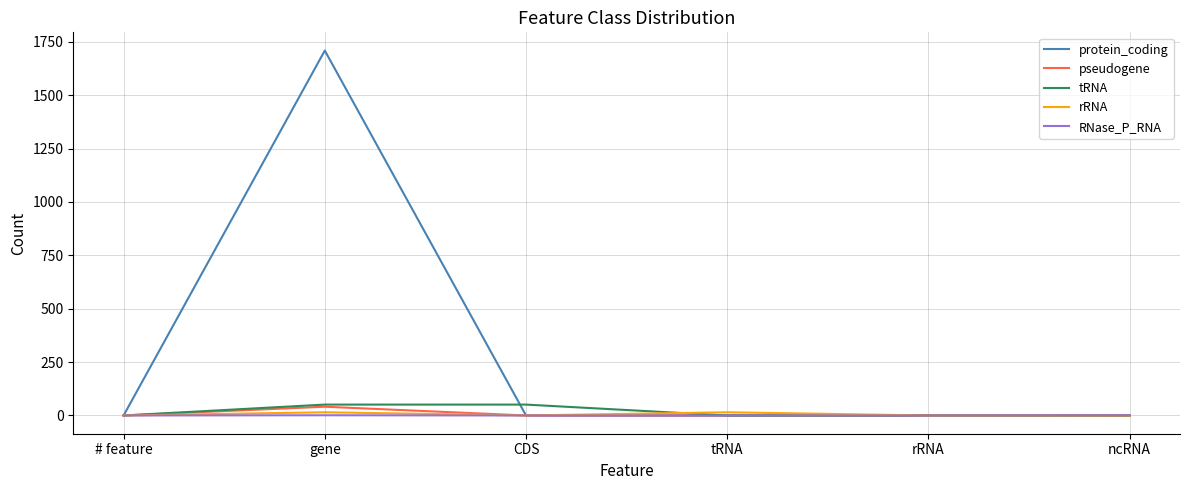

The tRNA series shows 0 at rRNA. True or false?

True